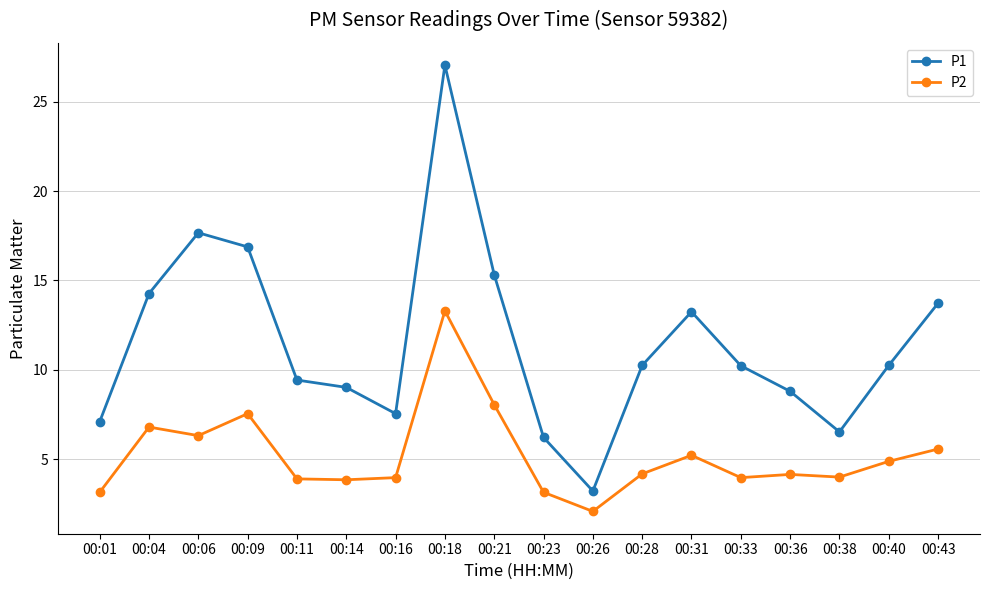

What is the value of the P1 point at the 1st from the left?

7.1